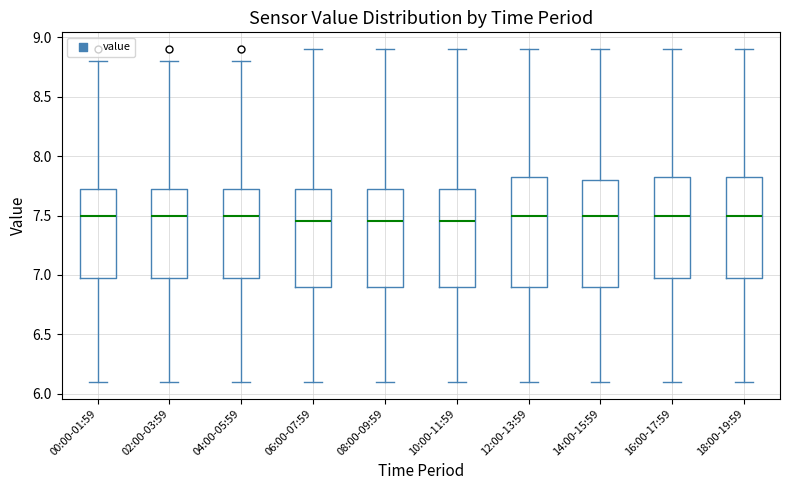

Where is the lower edge of the box for 12:00-13:59 on the y-axis? The values are not printed on the chart, so give them approximately, as read against the axis.

6.90